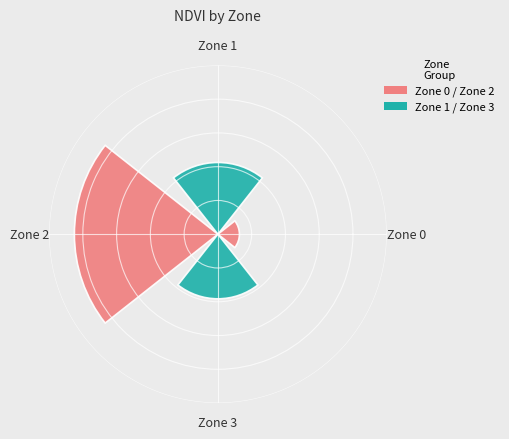

Are the bars grouped side by side (vs. stacked)?

Yes